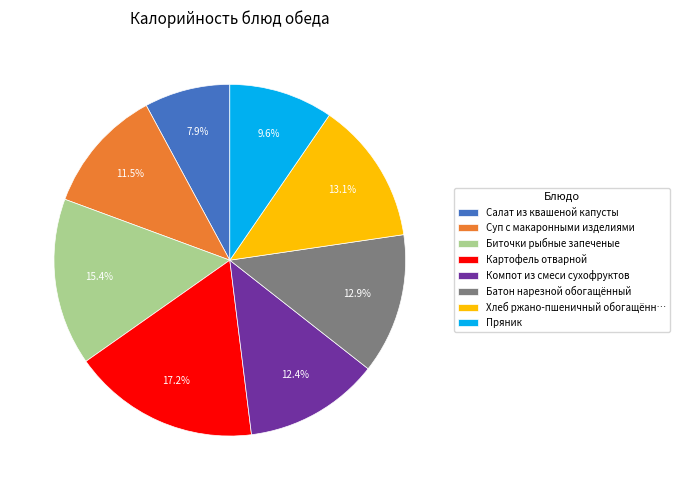

Count the number of slices in the pie.

8